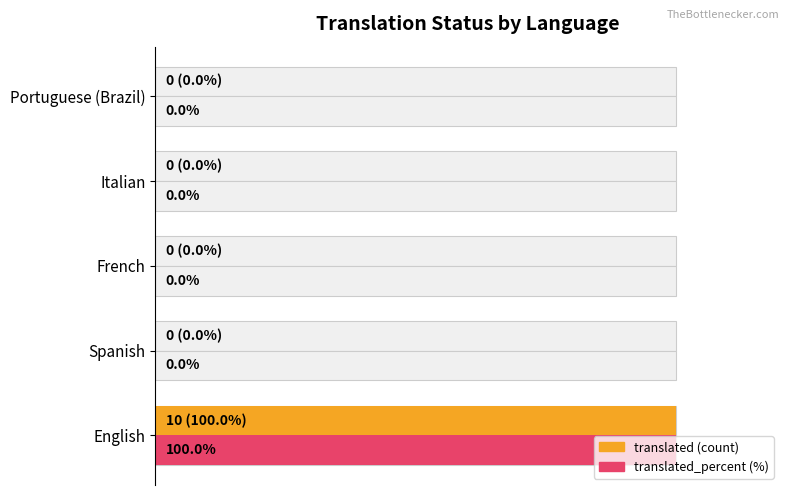

Is the value of translated_percent at Spanish greater than the value of translated at French?

No